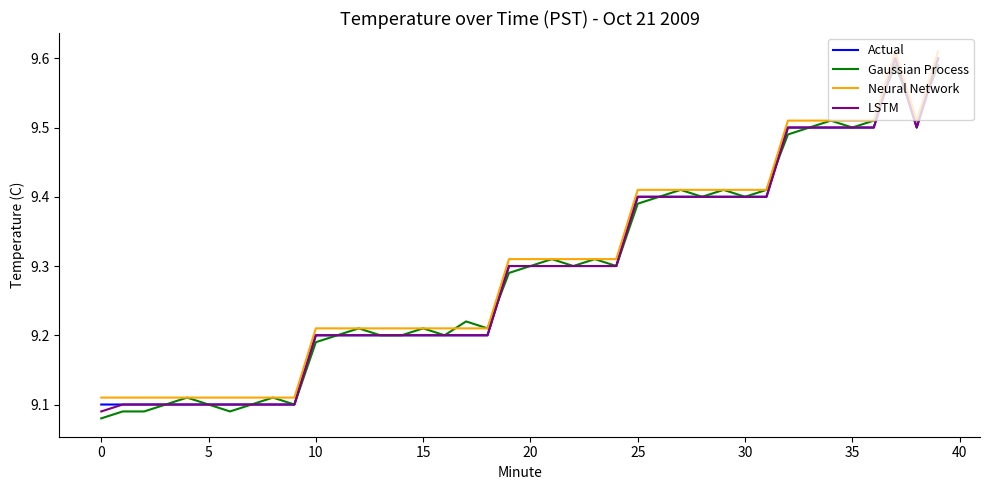

True or false: Neural Network and Actual intersect in this chart.

False